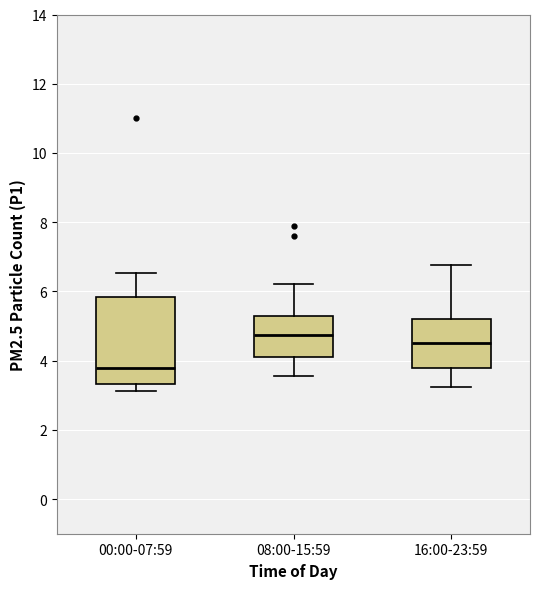

Where is the lower edge of the box for 08:00-15:59 on the y-axis? The values are not printed on the chart, so give them approximately, as read against the axis.

4.2